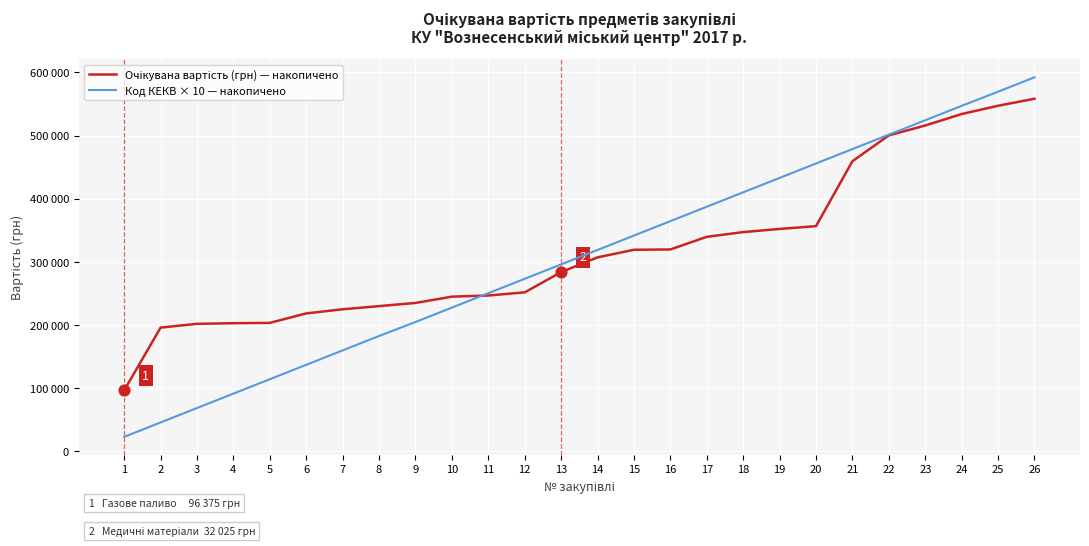

Is this an area chart (filled region under the line)?

No